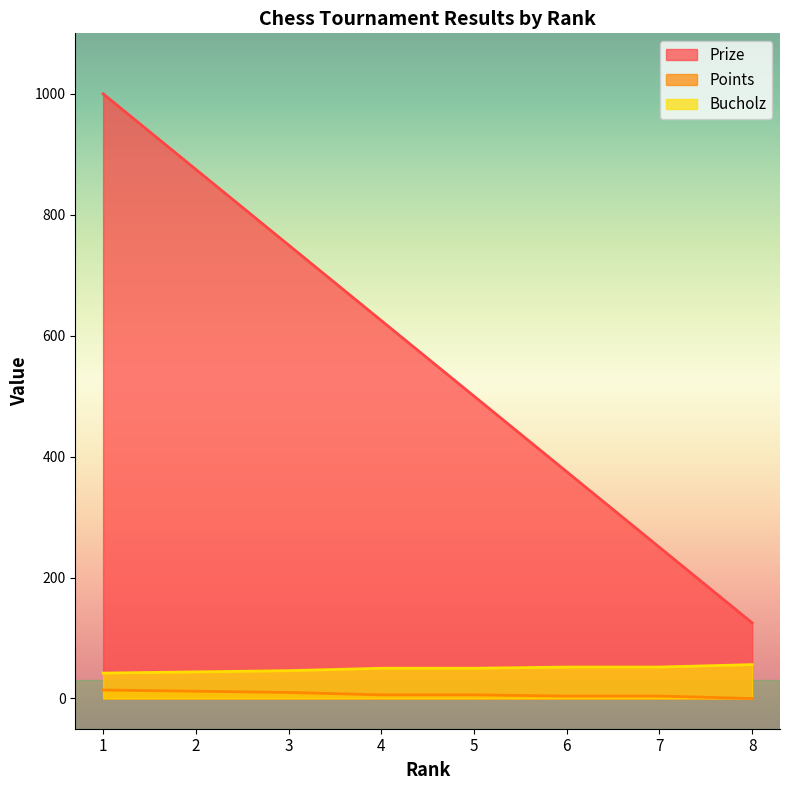

What are all the series names shown in the legend?

Prize, Points, Bucholz